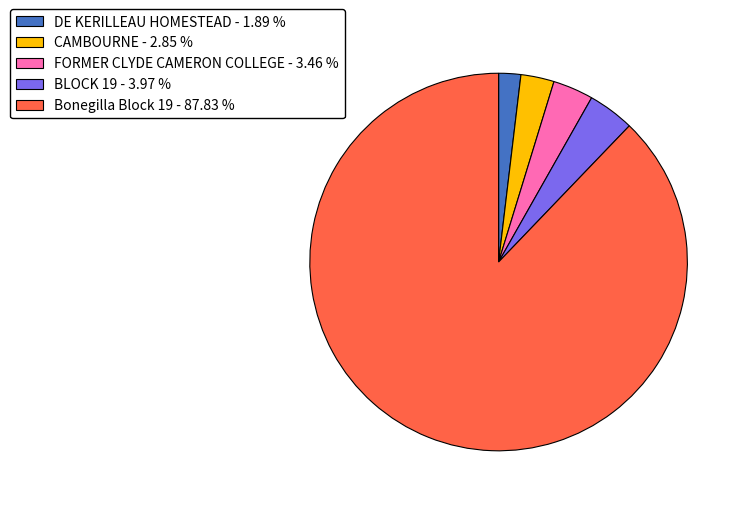

Do Bonegilla Block 19 - 87.83 % and CAMBOURNE - 2.85 % together represent more than half of the pie?

Yes